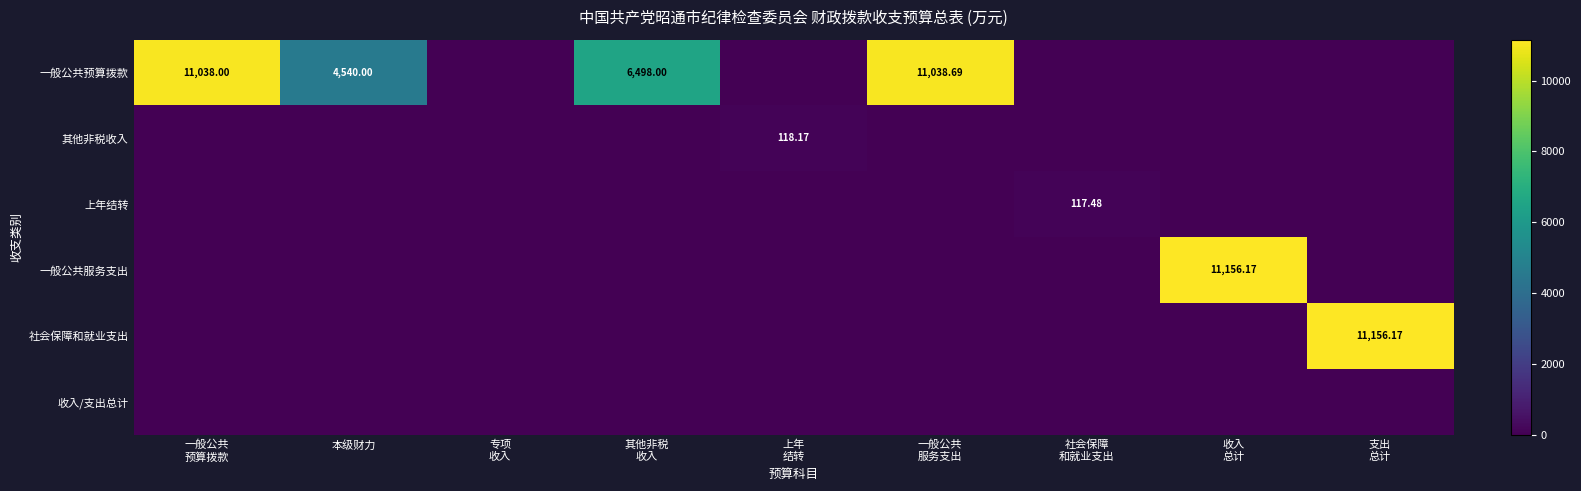

Between 收入
总计 and 一般公共
服务支出, which is larger?

一般公共
服务支出